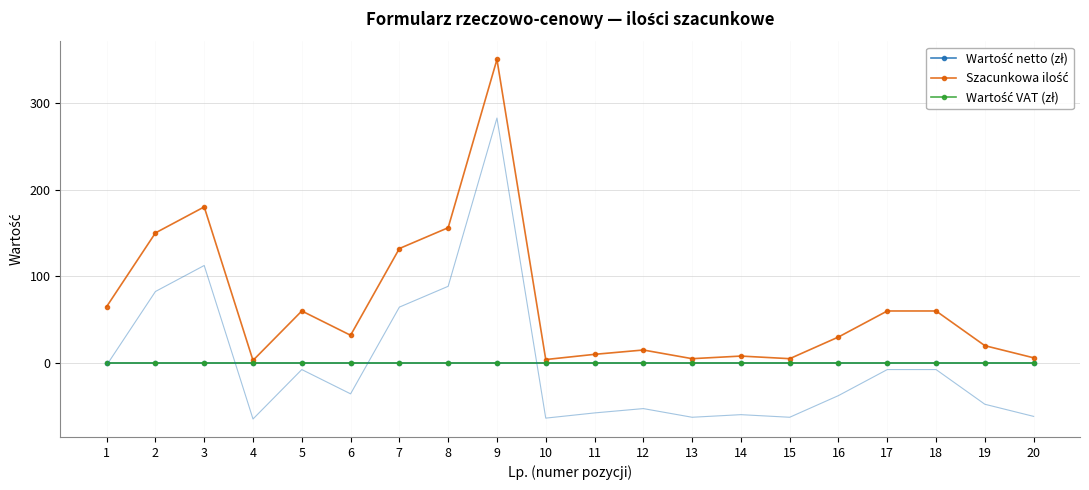

Rank the categories by Wartość netto (zł) value from lowest to highest.

1, 2, 3, 4, 5, 6, 7, 8, 9, 10, 11, 12, 13, 14, 15, 16, 17, 18, 19, 20